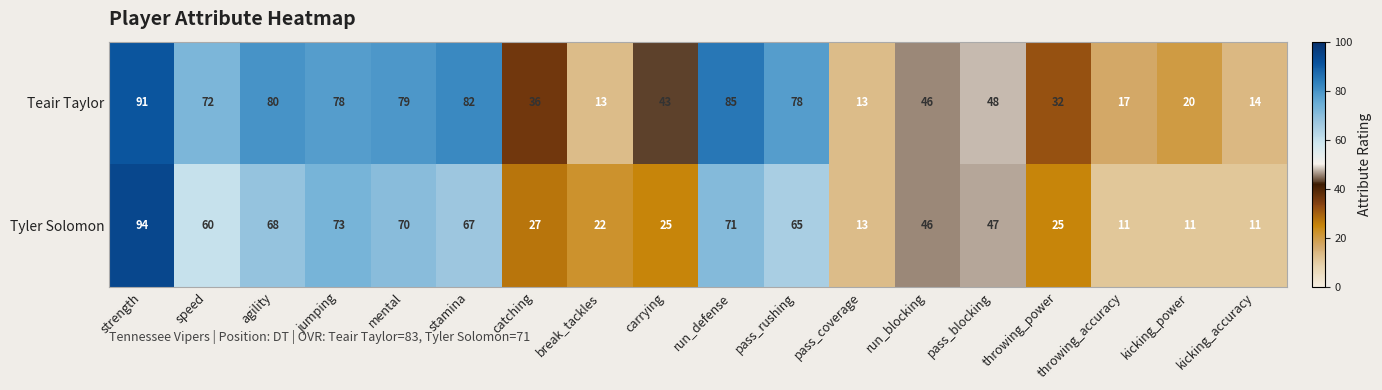

At speed, list the series in order from largest to smallest.

Teair Taylor, Tyler Solomon